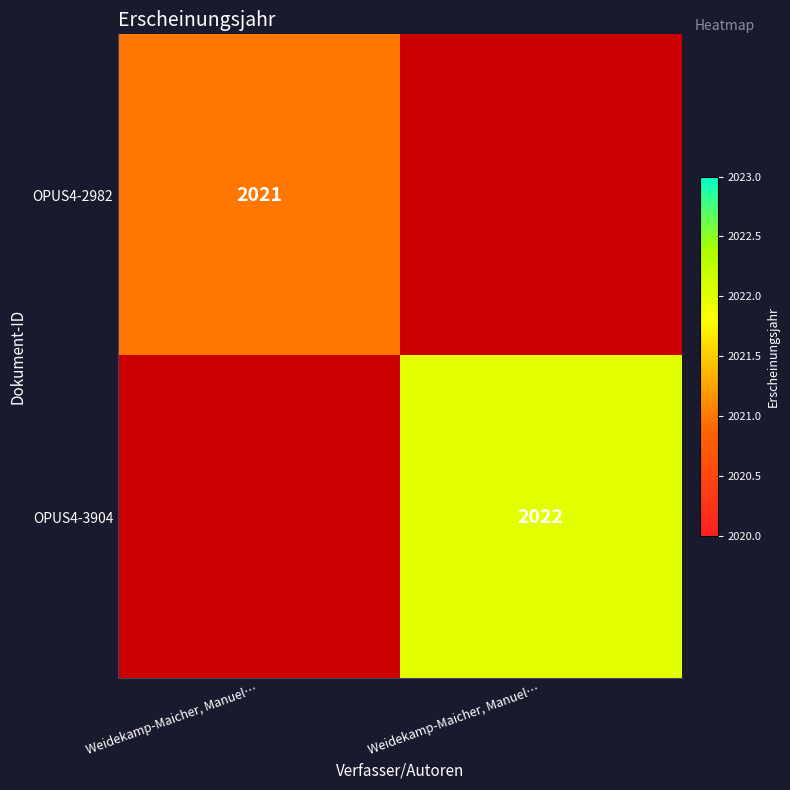

At Weidekamp-Maicher, Manuel…, list the series in order from largest to smallest.

OPUS4-2982, OPUS4-3904